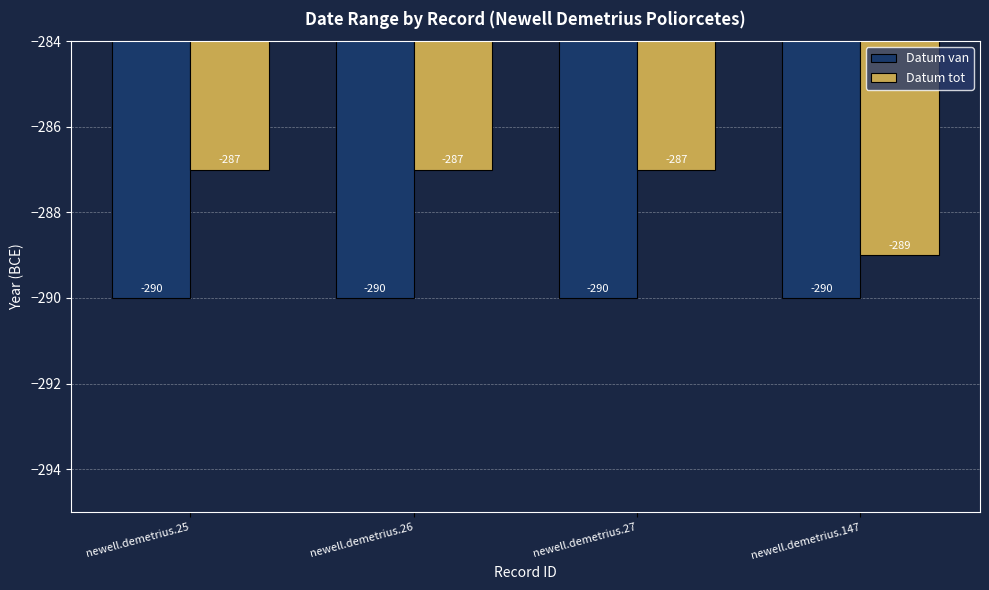

The value of Datum van at newell.demetrius.25 is -290. True or false?

True